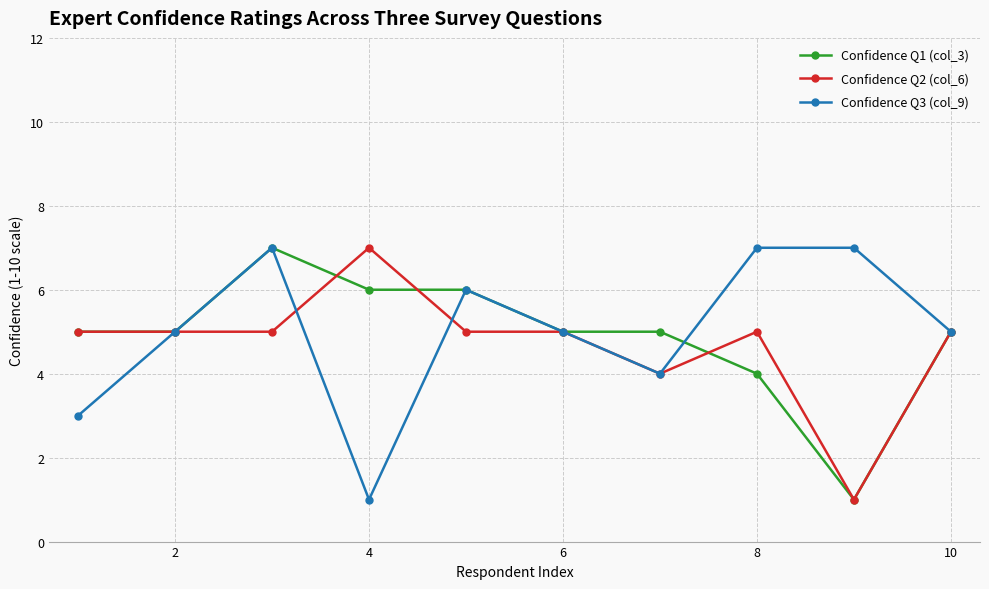

Reading right to left, extract all data points from this chart.

Confidence Q1 (col_3): 5	1	4	5	5	6	6	7	5	5
Confidence Q2 (col_6): 5	1	5	4	5	5	7	5	5	5
Confidence Q3 (col_9): 5	7	7	4	5	6	1	7	5	3